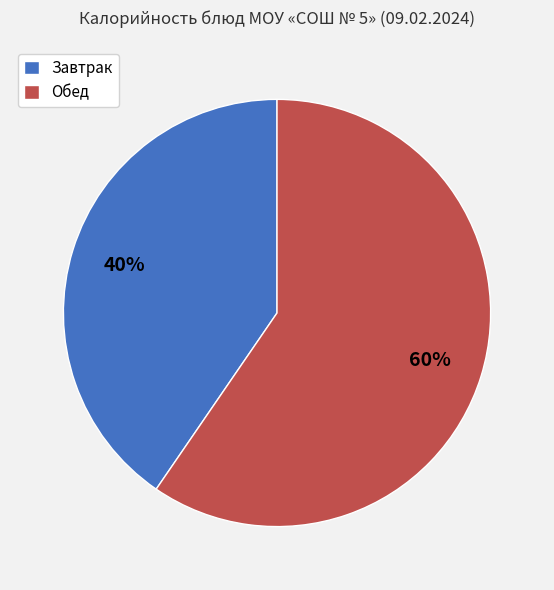

Does any single category account for the majority?

Yes